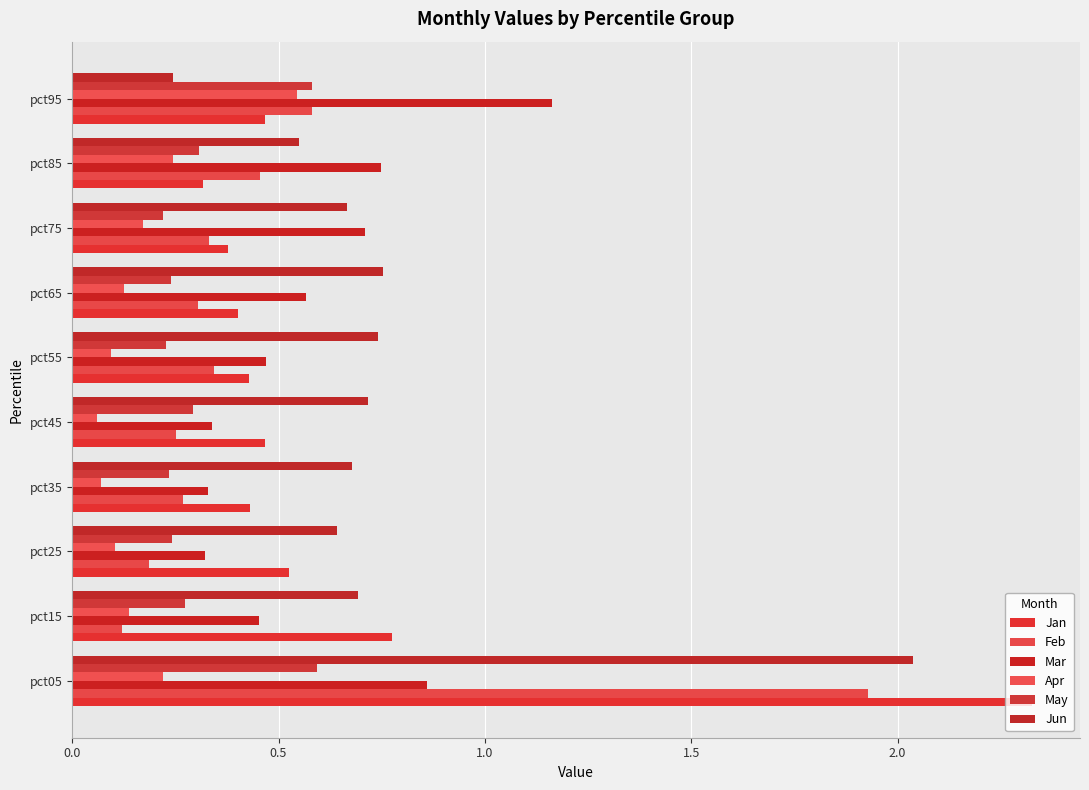

What is the value of the Jan bar at the 2nd from the left?

0.8